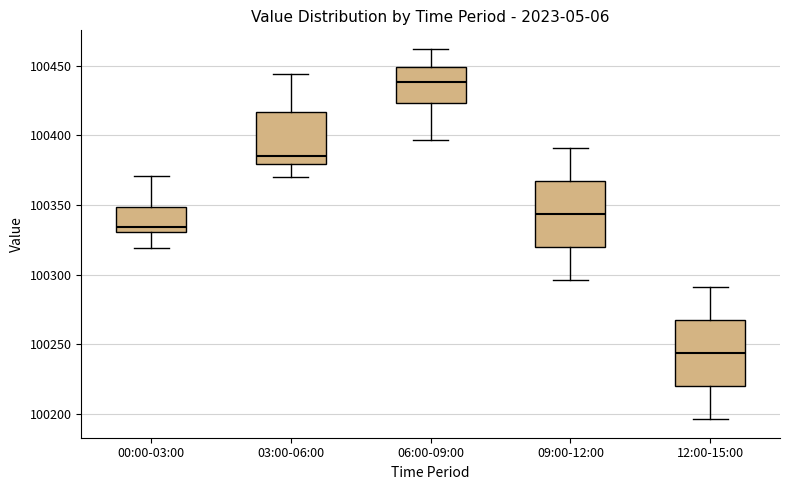

Where is the lower edge of the box for 06:00-09:00 on the y-axis? The values are not printed on the chart, so give them approximately, as read against the axis.

100425